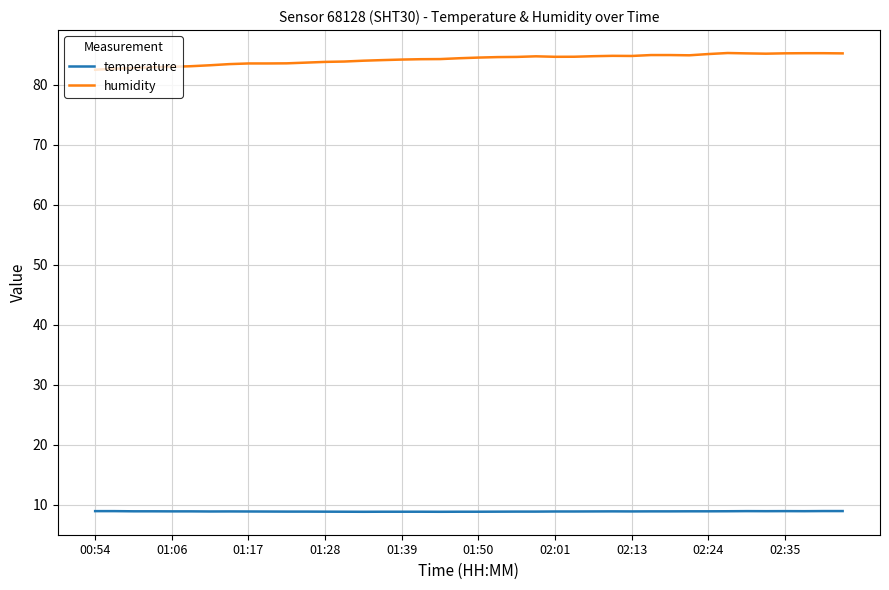

Rank the series by their maximum value, from highest to lowest.

humidity, temperature